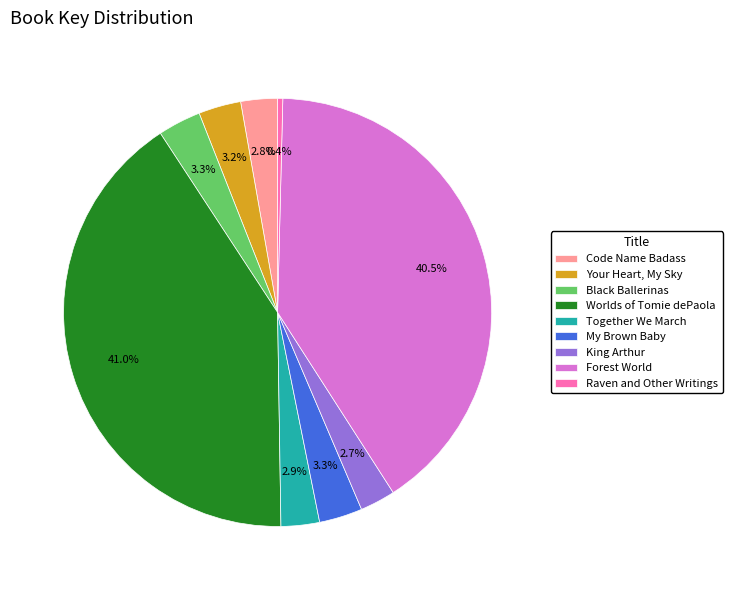

To the nearest percent, what percentage of the pie is Together We March?

3%